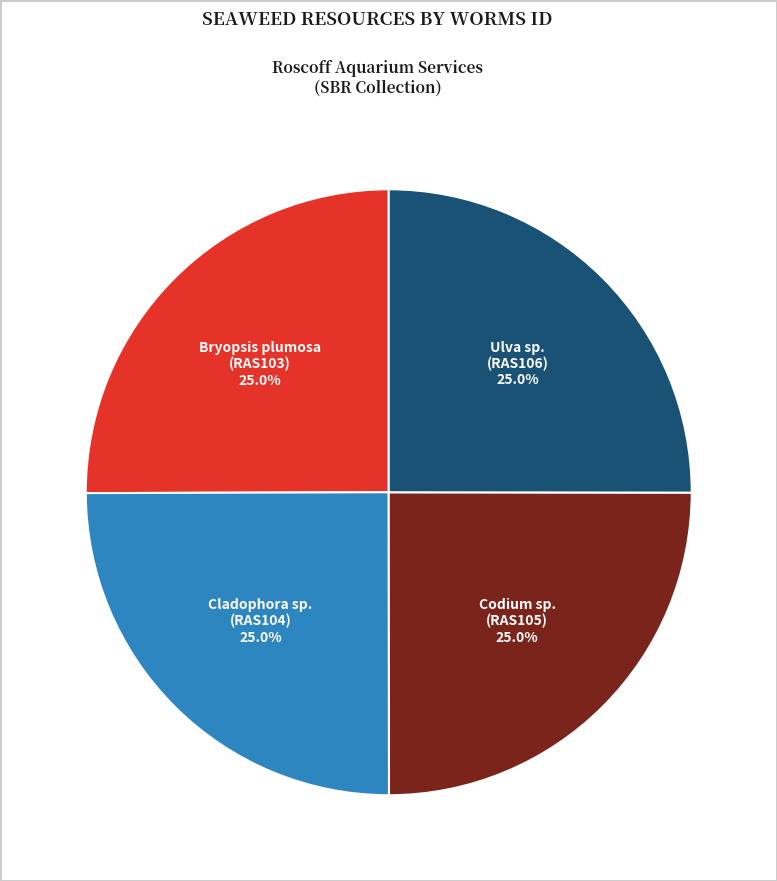

Approximately how many times larger is the value at Bryopsis plumosa (RAS103) compared to Codium sp. (RAS105)?

1.0